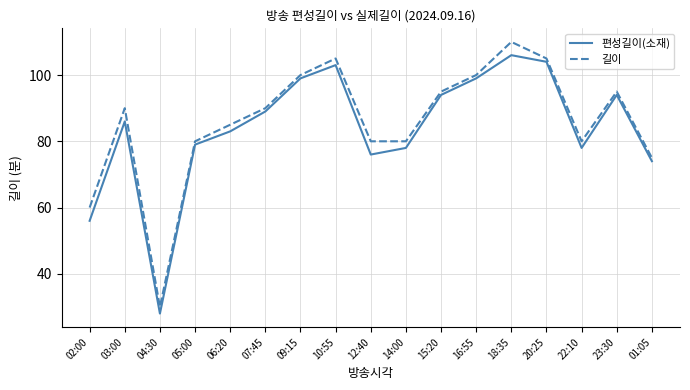

Rank the series by their average value, from highest to lowest.

길이, 편성길이(소재)